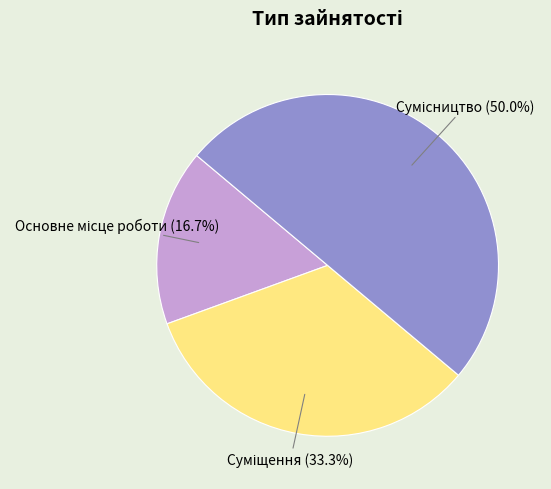

How many slices are in this pie chart?

3